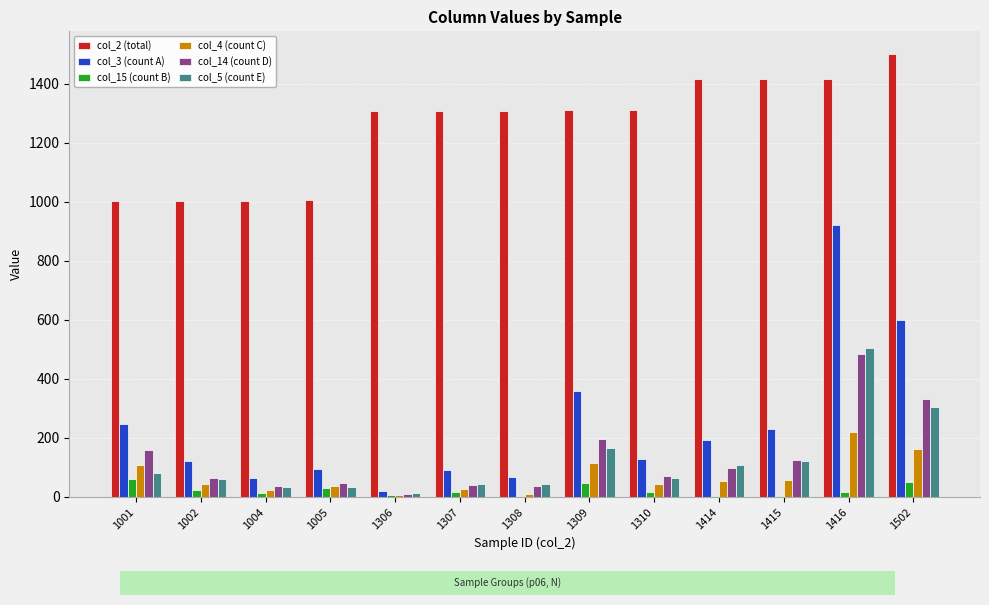

What is the sum of the col_15 (count B) values at 1001 and 1306?

67